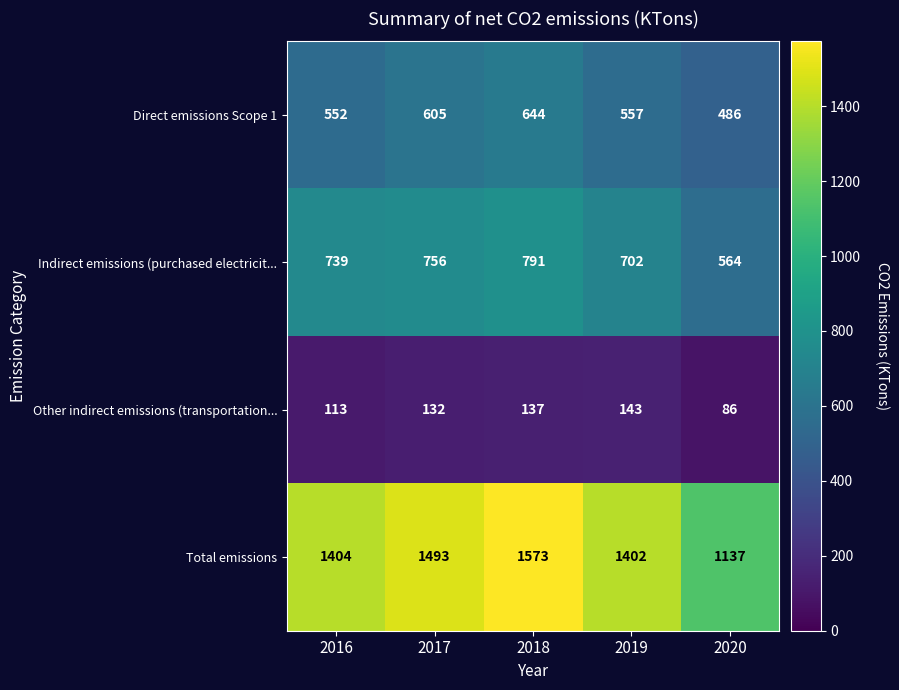

What is the difference between the Other indirect emissions (transportation... values at 2018 and 2016?

24